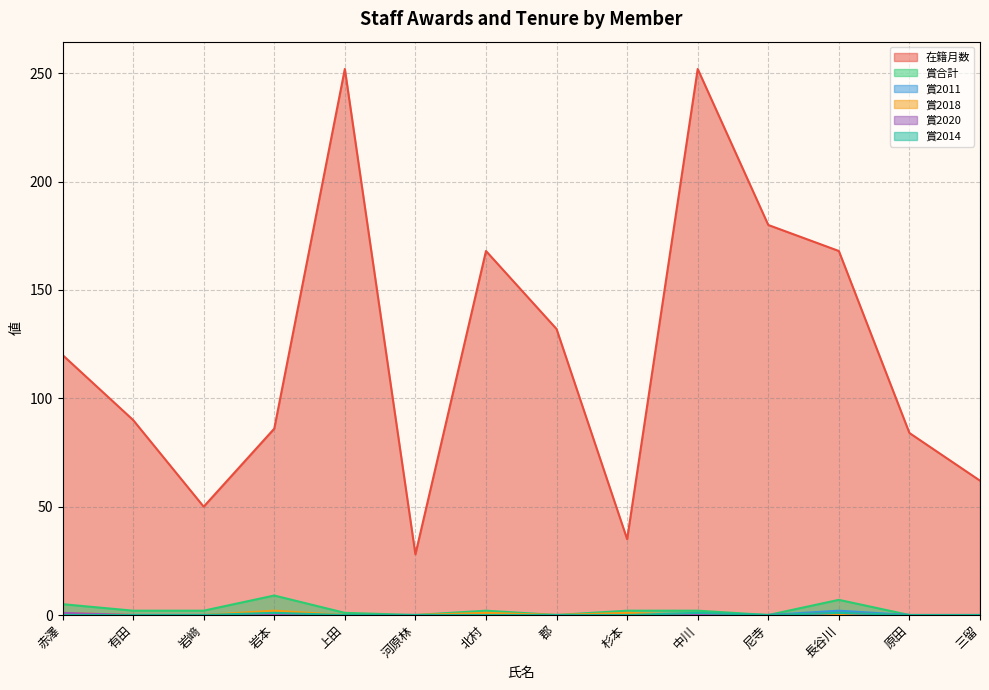

Count the number of categories in the chart.

14